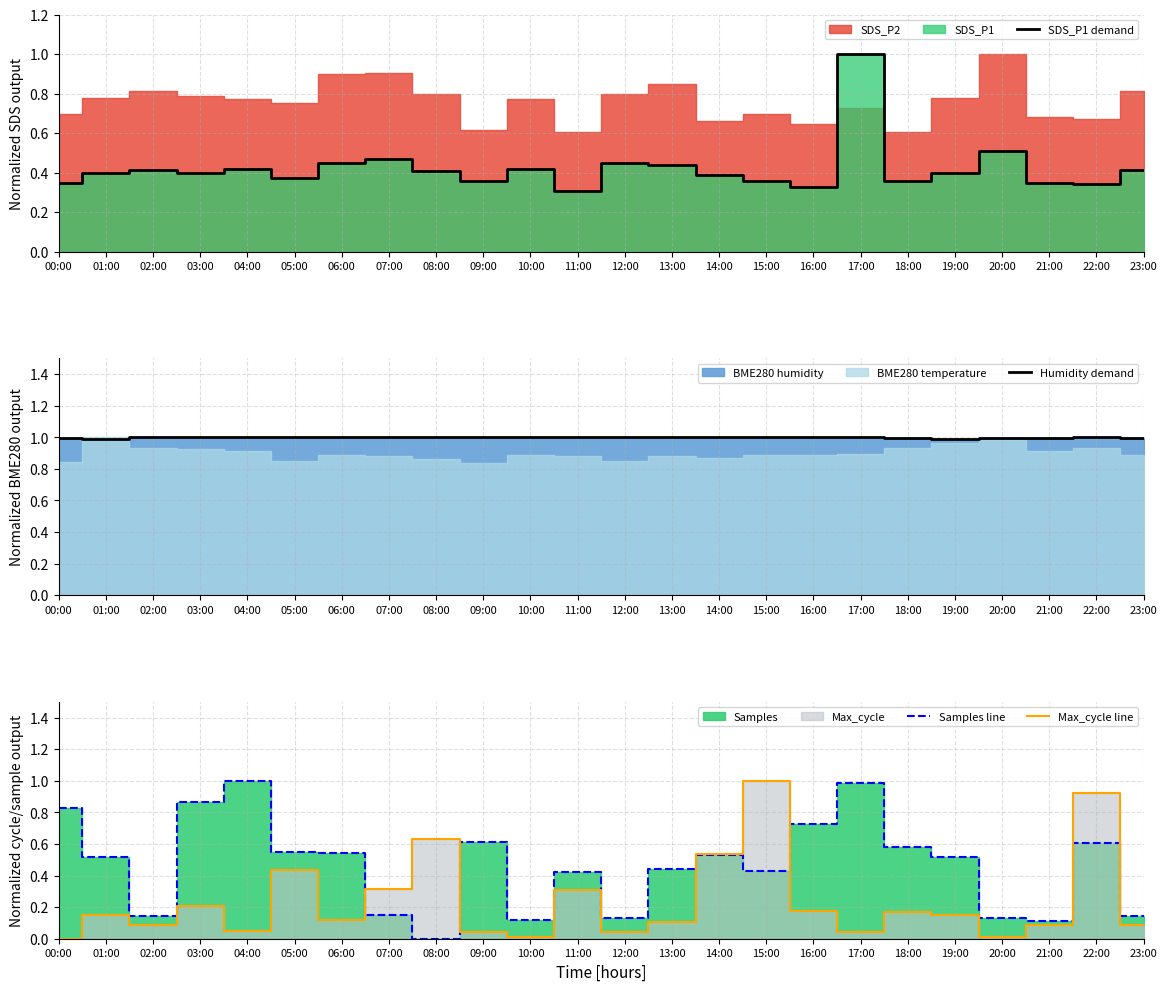

Rank the categories by Max_cycle line value from lowest to highest.

00:00, 10:00, 20:00, 09:00, 12:00, 17:00, 04:00, 02:00, 21:00, 23:00, 13:00, 06:00, 01:00, 19:00, 18:00, 16:00, 03:00, 11:00, 07:00, 05:00, 14:00, 08:00, 22:00, 15:00